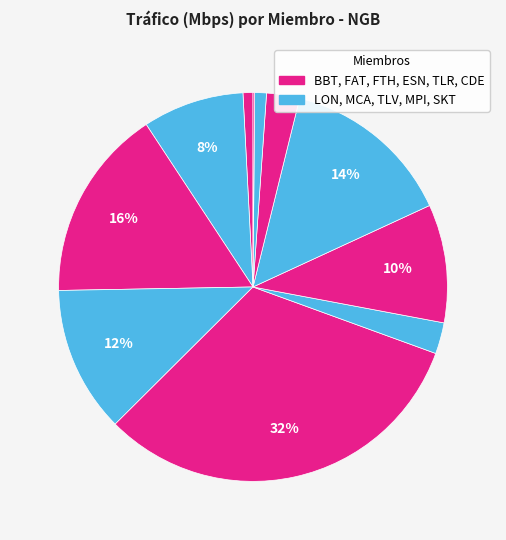

Is there any slice that represents more than half of the pie?

No